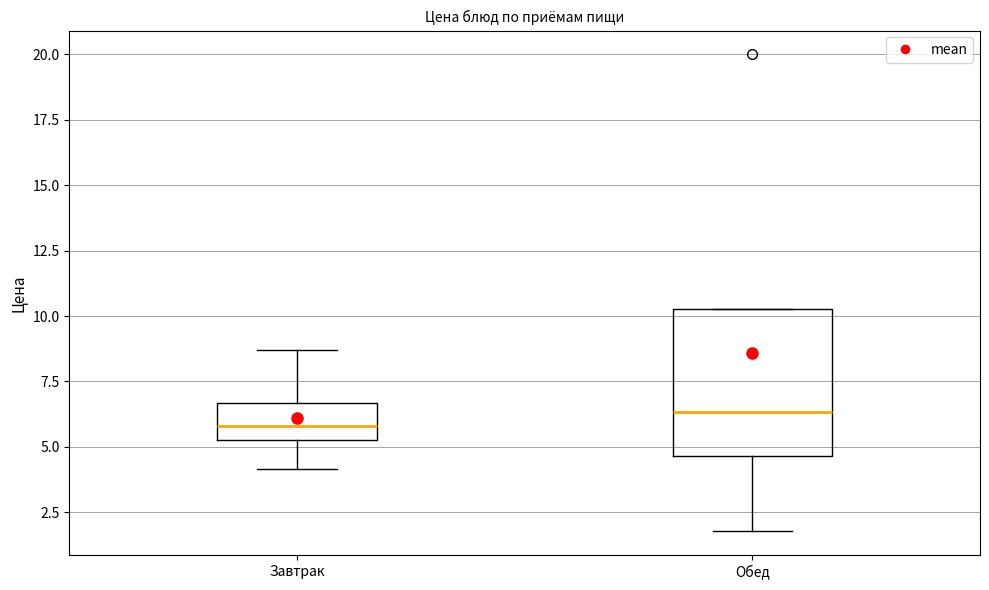

Comparing the boxes themselves (not the whiskers), which one is the tallest?

Обед